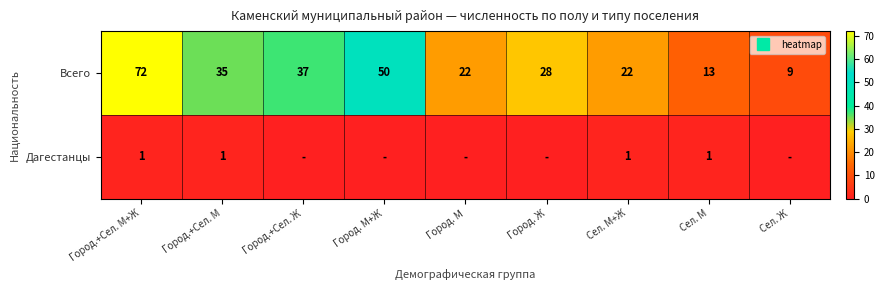

Is it true that Дагестанцы equals 1 at Город.+Сел. М+Ж?

True